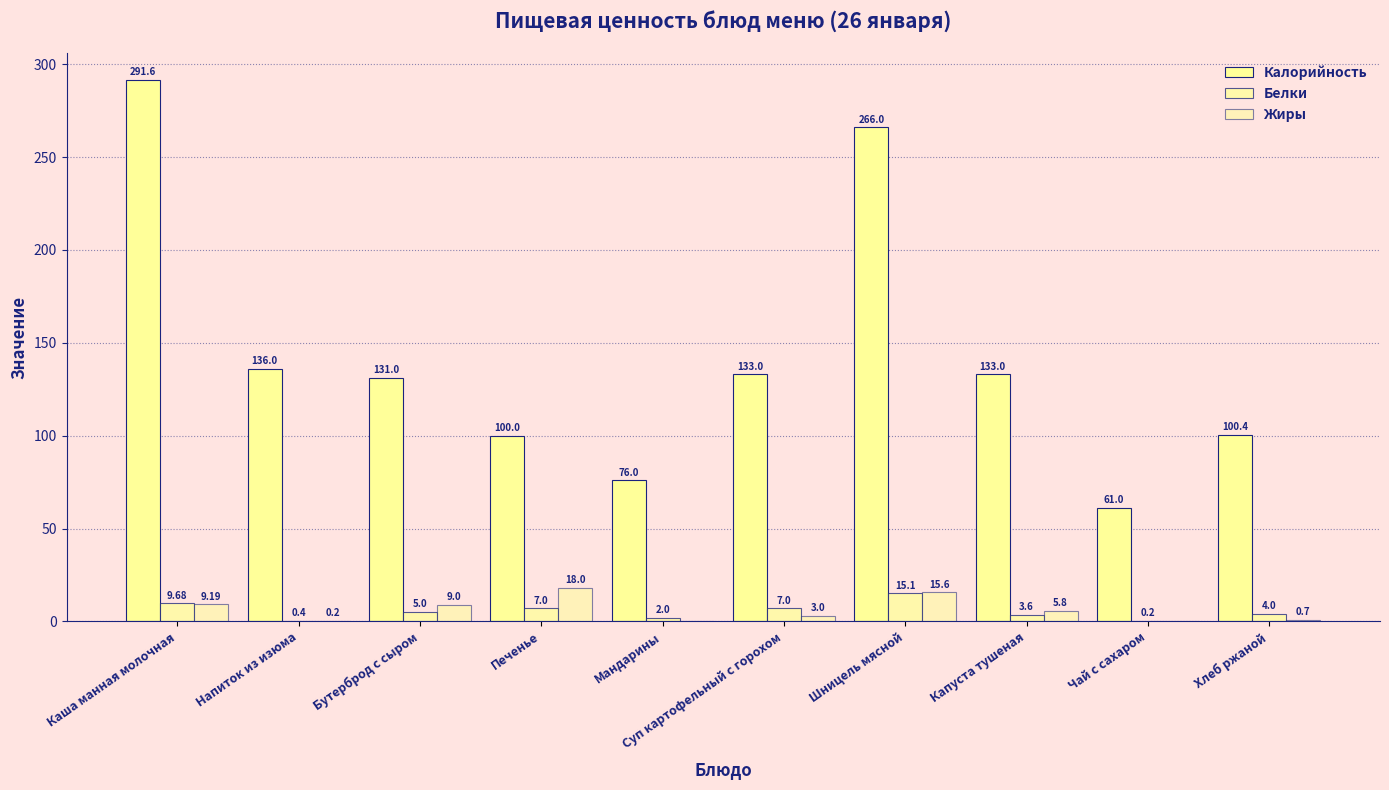

How many series are shown in this chart?

3